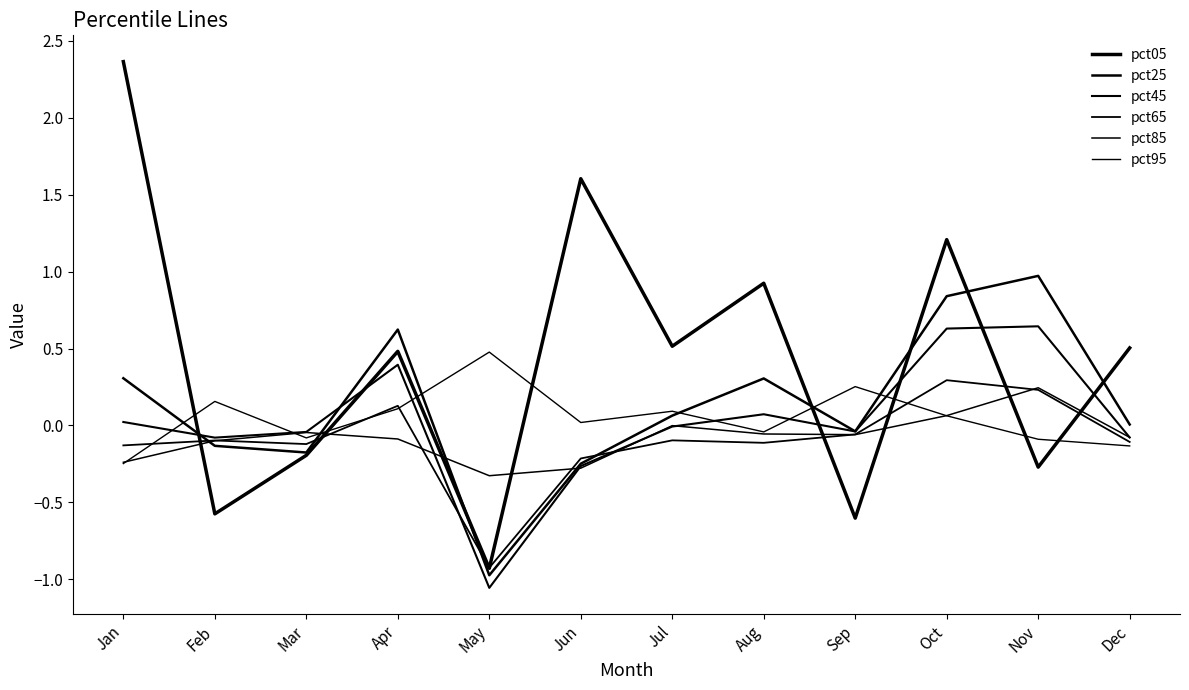

Is it true that pct05 equals 1.3 at Aug?

False